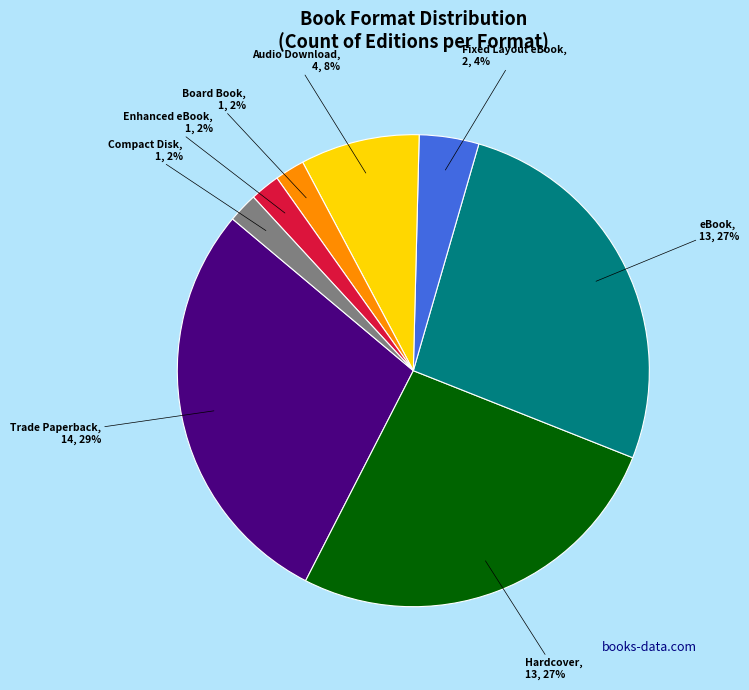

Is there a majority slice in this chart?

No